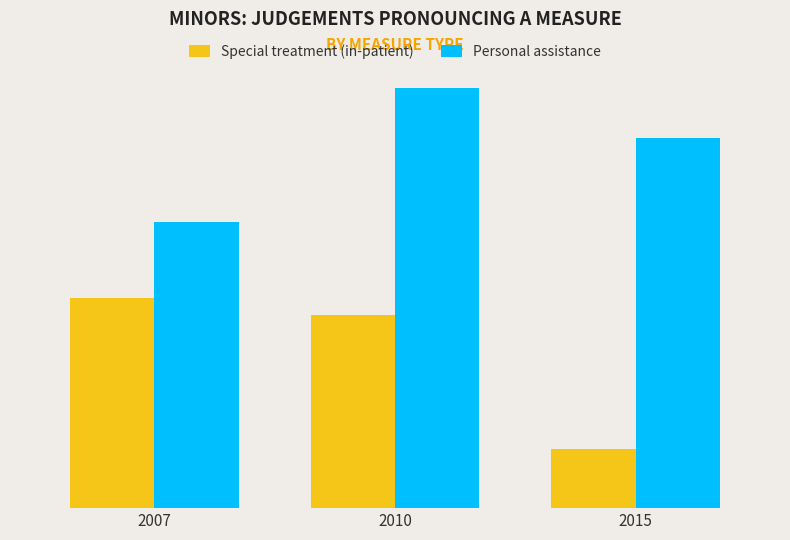

What is the minimum value for Personal assistance?

34